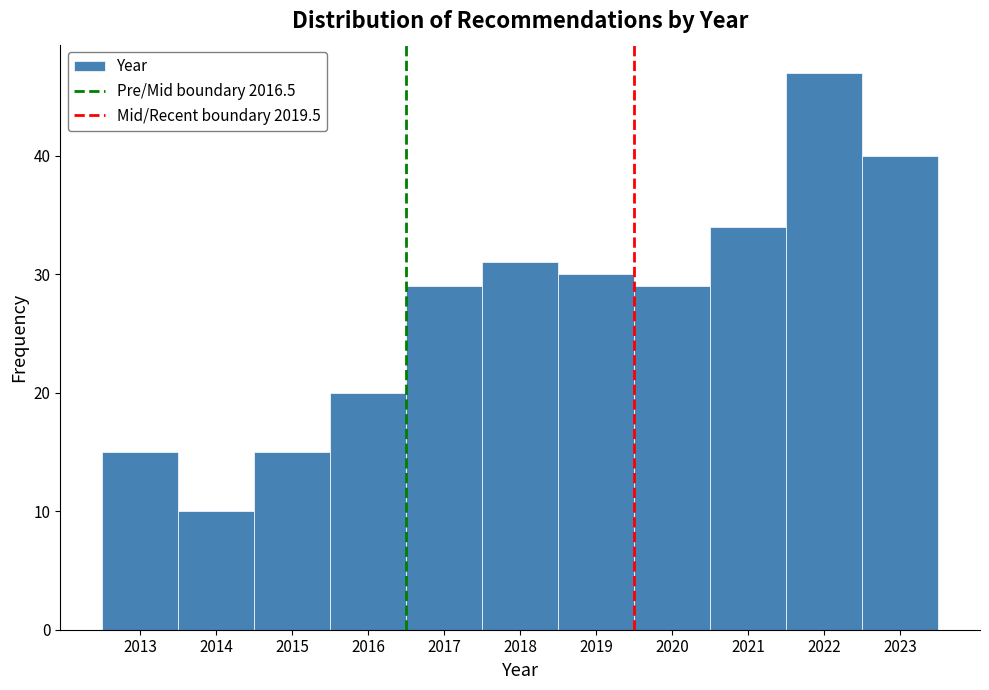

Over which range of the x-axis is the bar tallest?

2021.5 to 2022.5